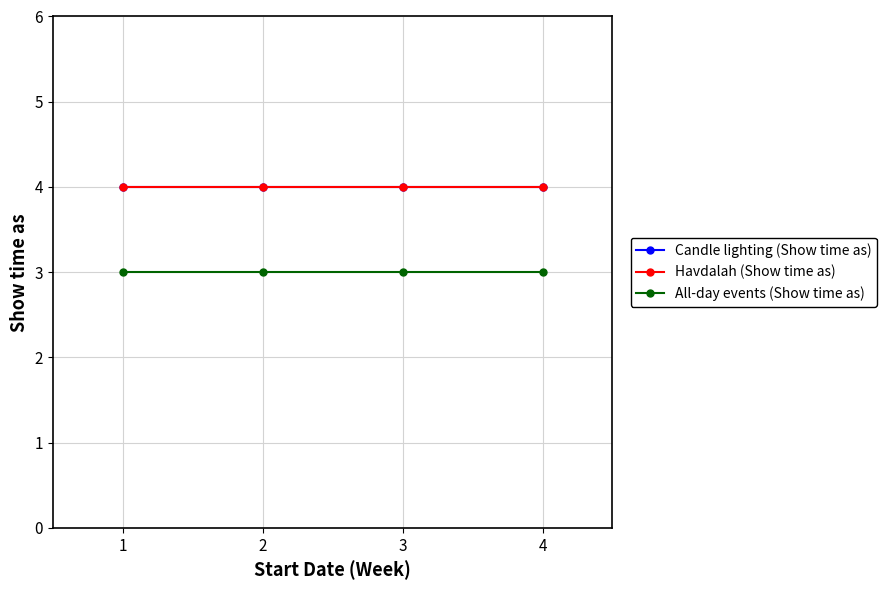

The value of All-day events (Show time as) at 1 is 3. True or false?

True